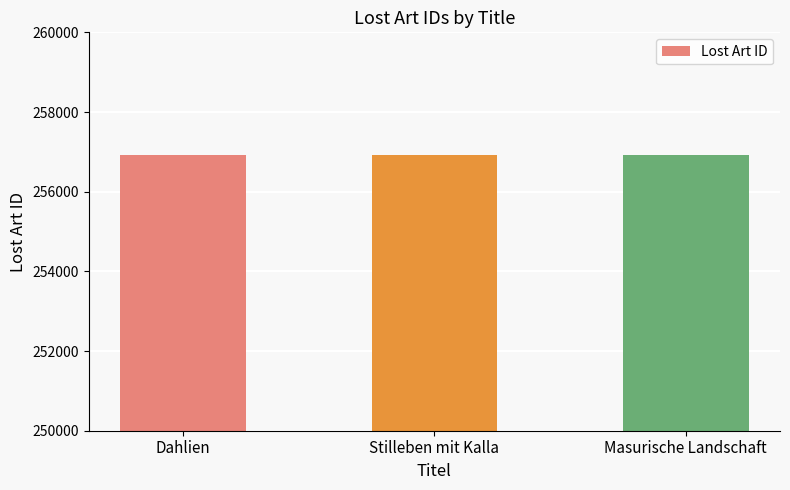

What is the minimum value shown in the chart?

256918